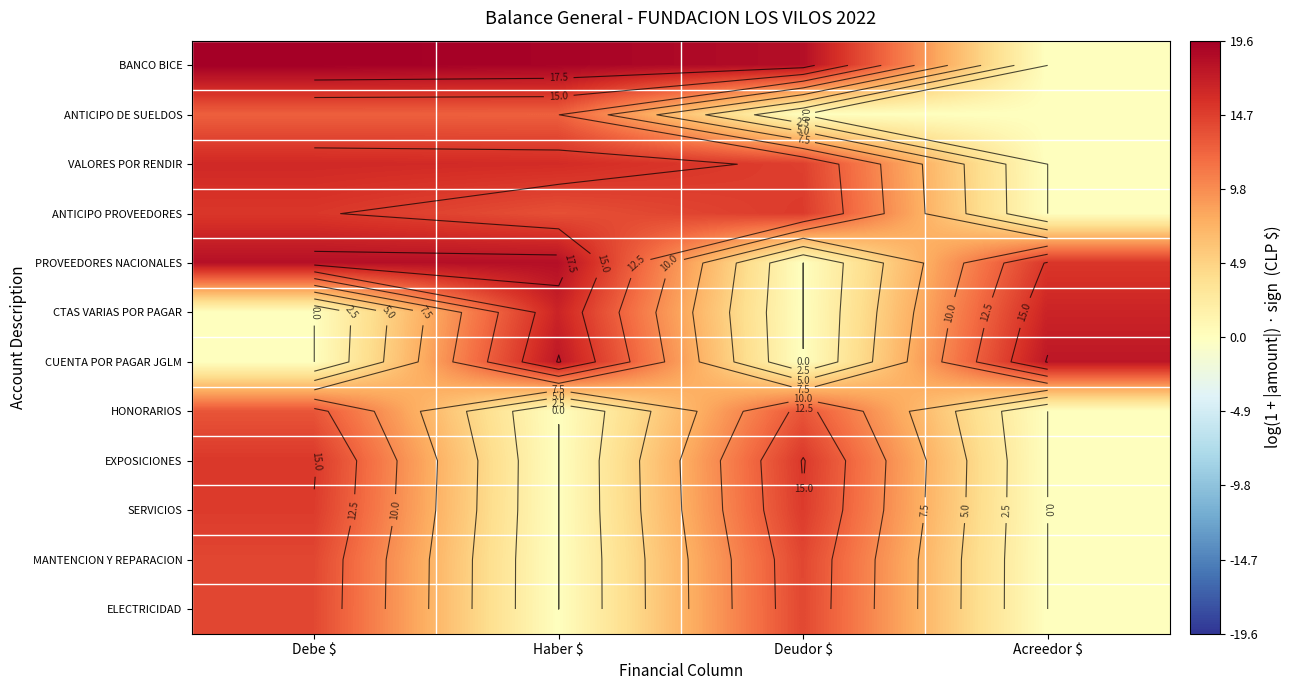

What is the maximum value shown in the chart?

19.6